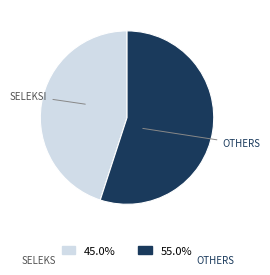

Does any single category account for the majority?

Yes